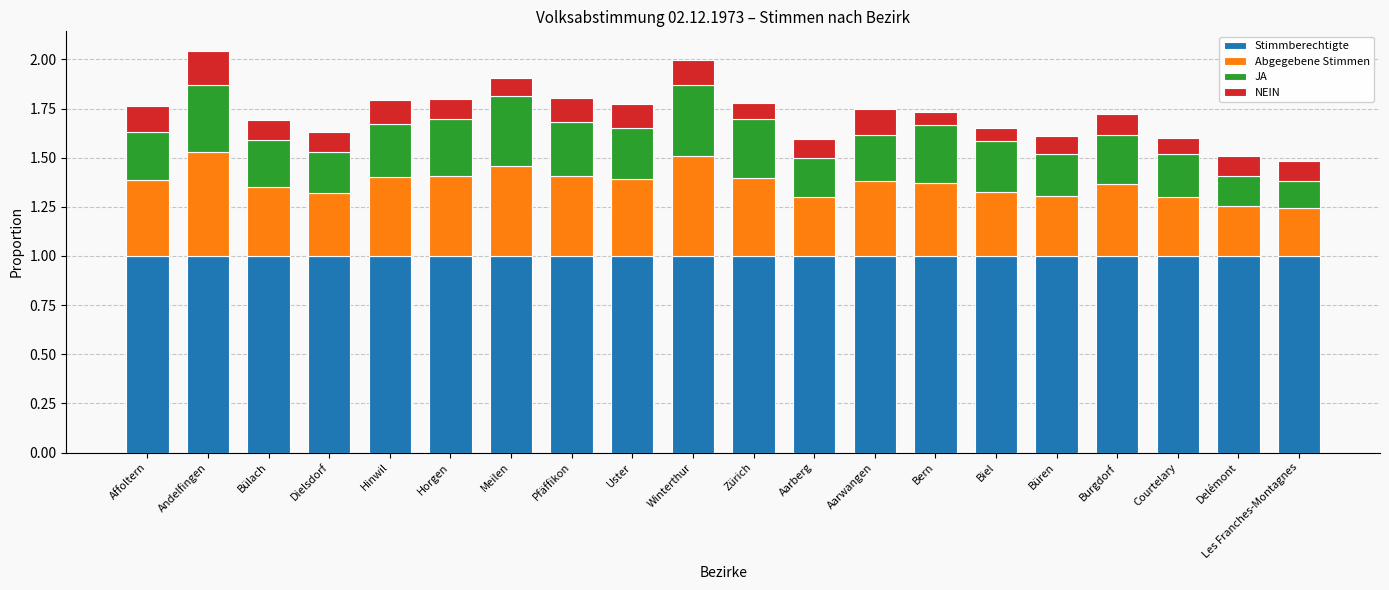

What is the total value across all series at Zürich?

1.8